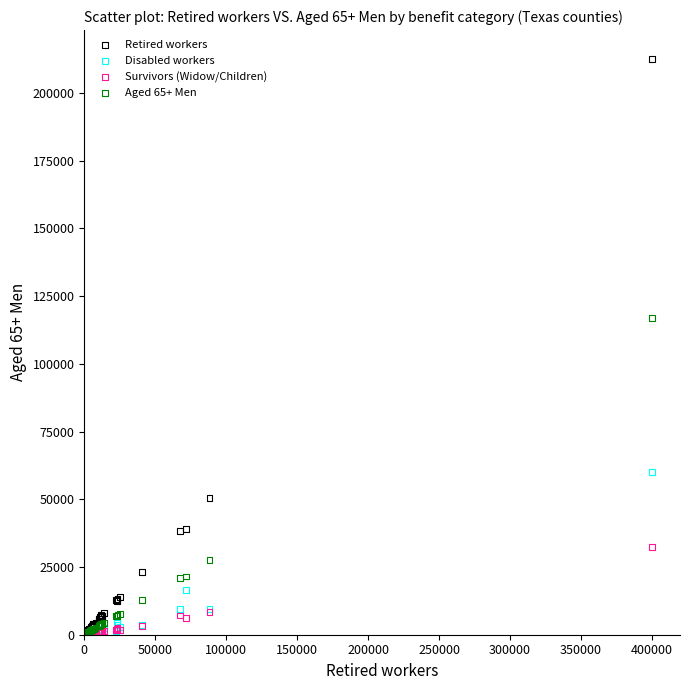

Across all series, what Y value is closest to 106305?

116929.5